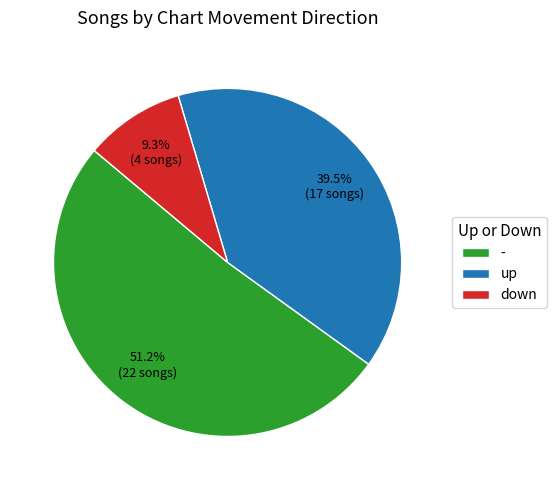

What is the total percentage of - and up?

90.7%